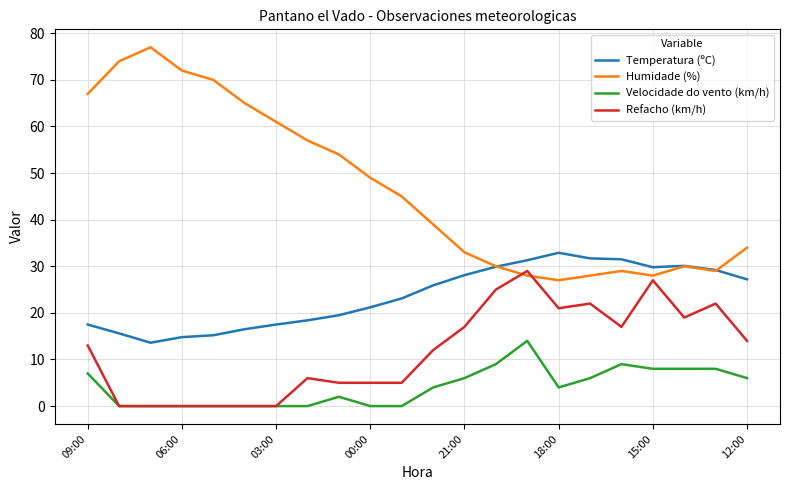

List the series in order of their overall mean, highest first.

Humidade (%), Temperatura (ºC), Refacho (km/h), Velocidade do vento (km/h)